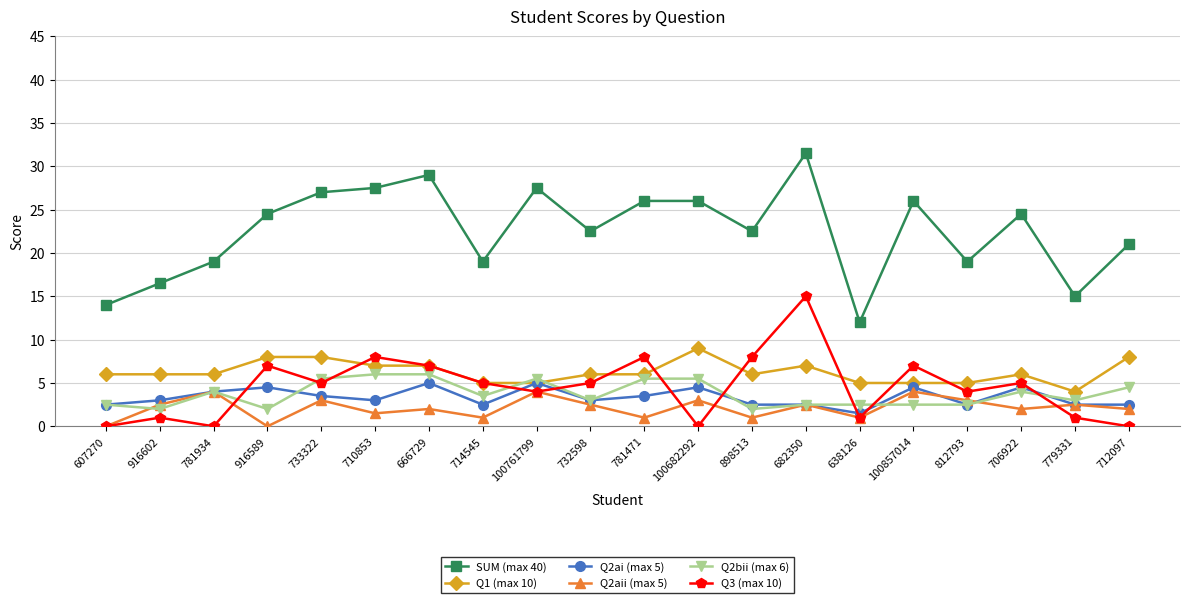

True or false: SUM (max 40) has more than 0 points higher than both neighbors.

True